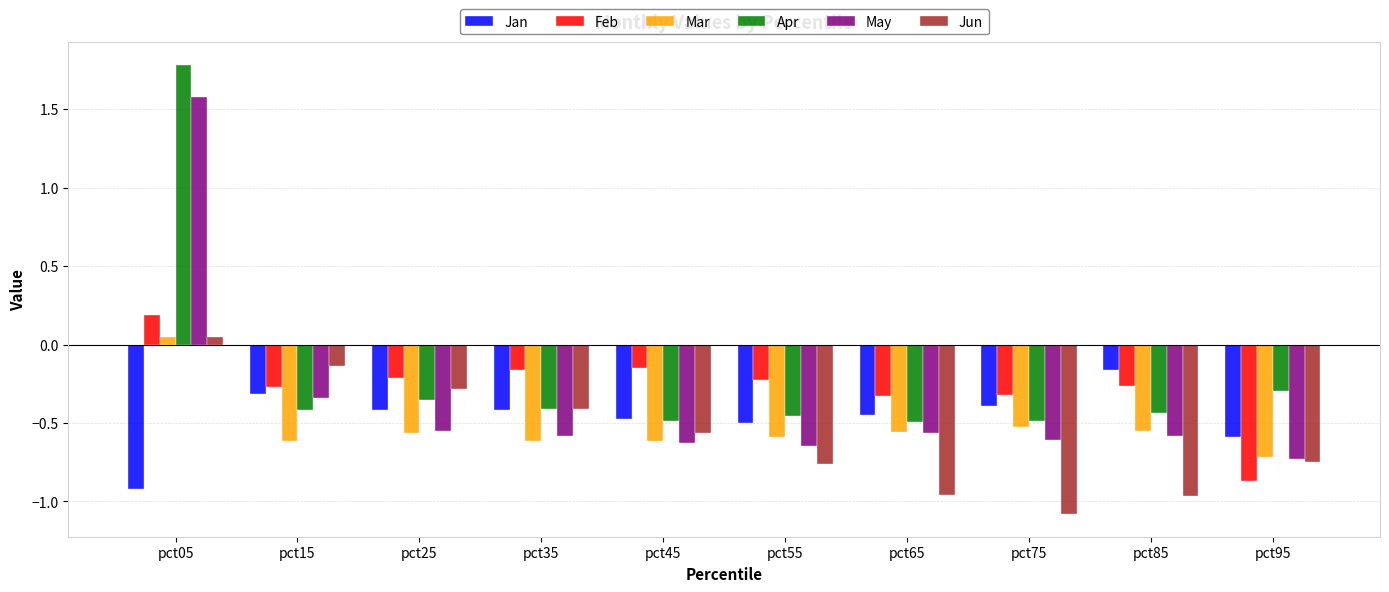

What is the difference between the second highest and minimum values in the Jun series?

0.9